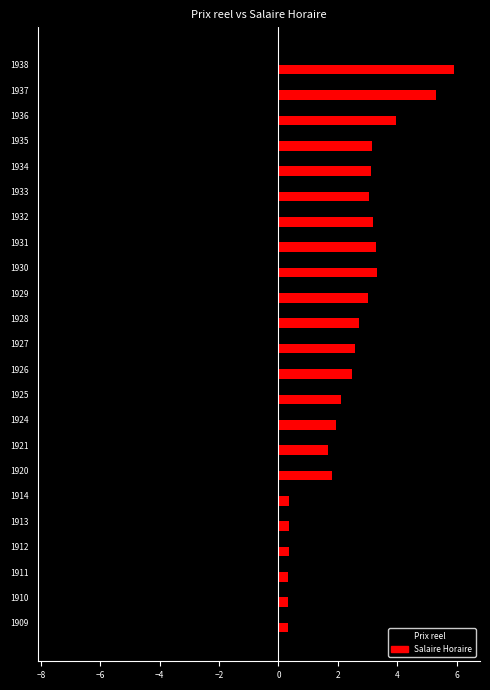

What is the difference between the second highest and minimum values in the Salaire Horaire series?

5.0